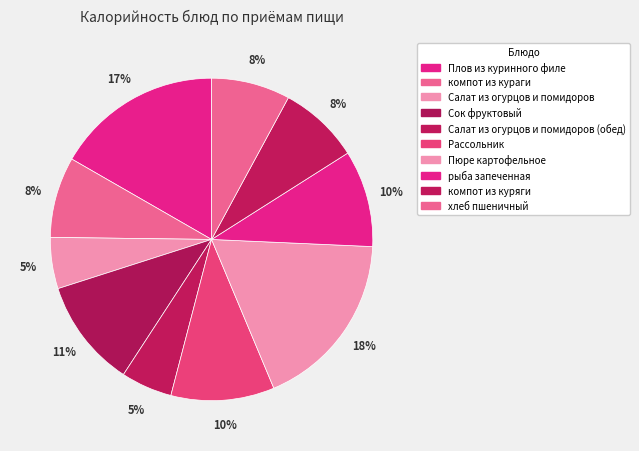

How many slices are in this pie chart?

10